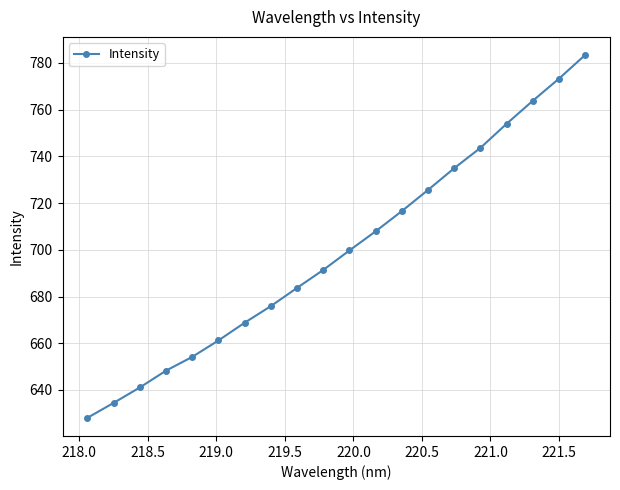

What is the minimum value shown in the chart?

628.1